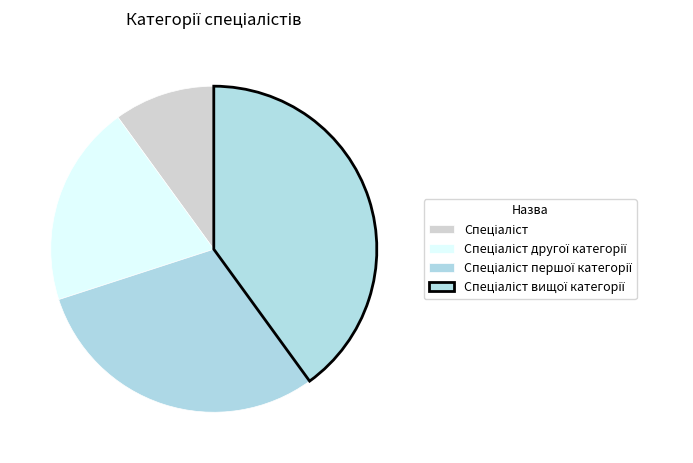

Does Спеціаліст represent more than half of the total?

No